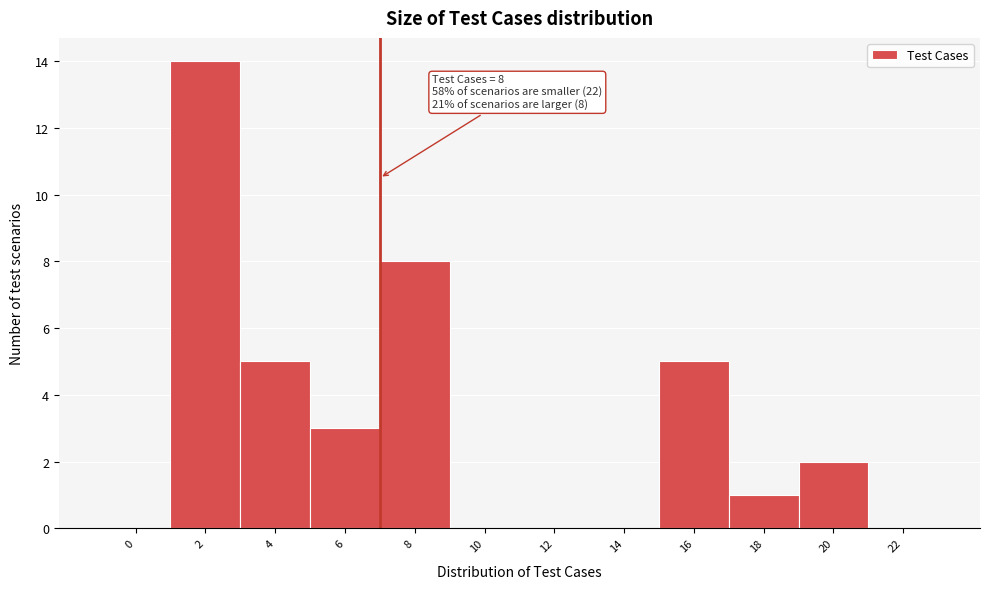

Reading right to left, transcribe all the data shown in this chart.

22=0	20=2	18=1	16=5	14=0	12=0	10=0	8=8	6=3	4=5	2=14	0=0